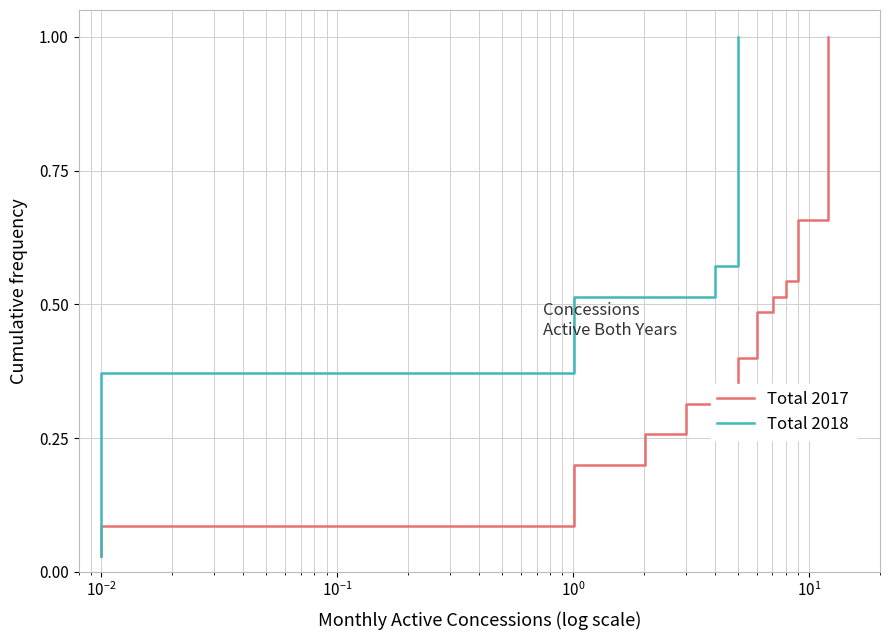

What is the maximum value for Total 2017?

1.0